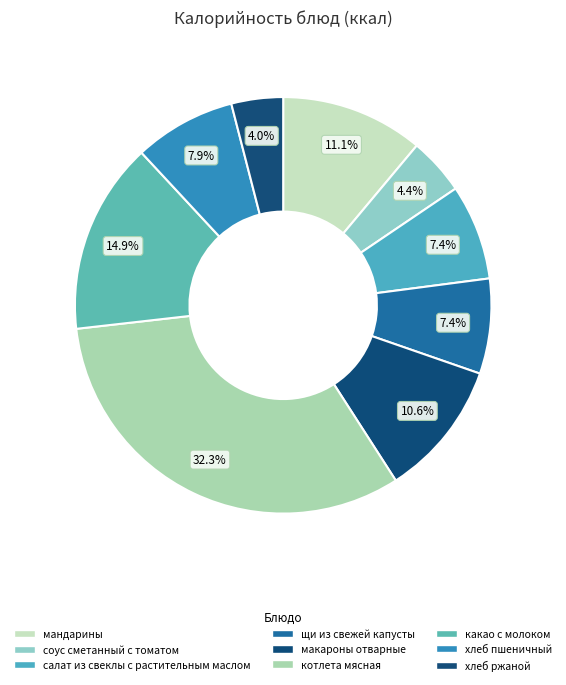

To the nearest percent, what percentage of the pie is мандарины?

11%